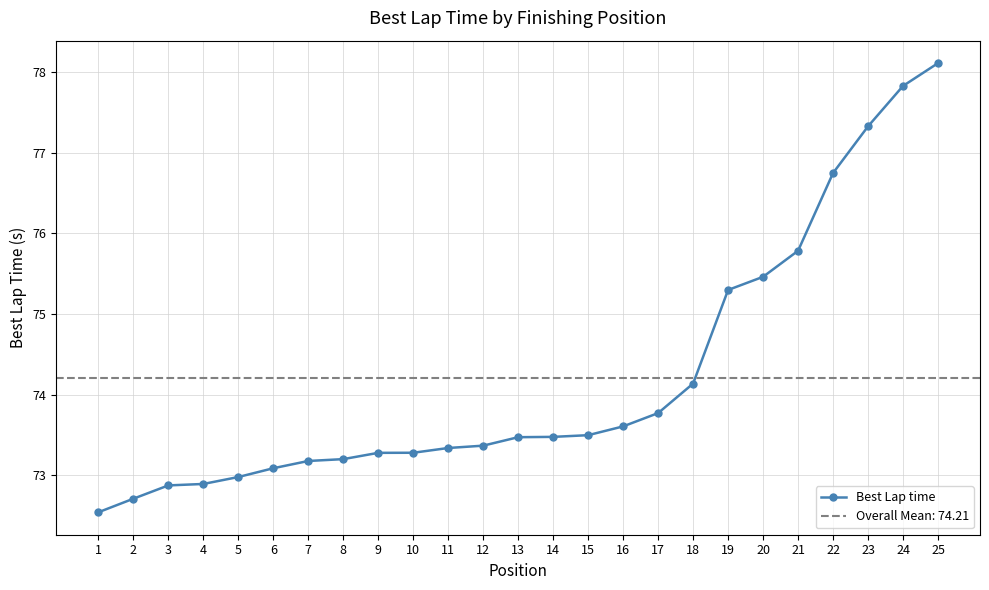

True or false: there are more than 2 points higher than both neighbors.

False